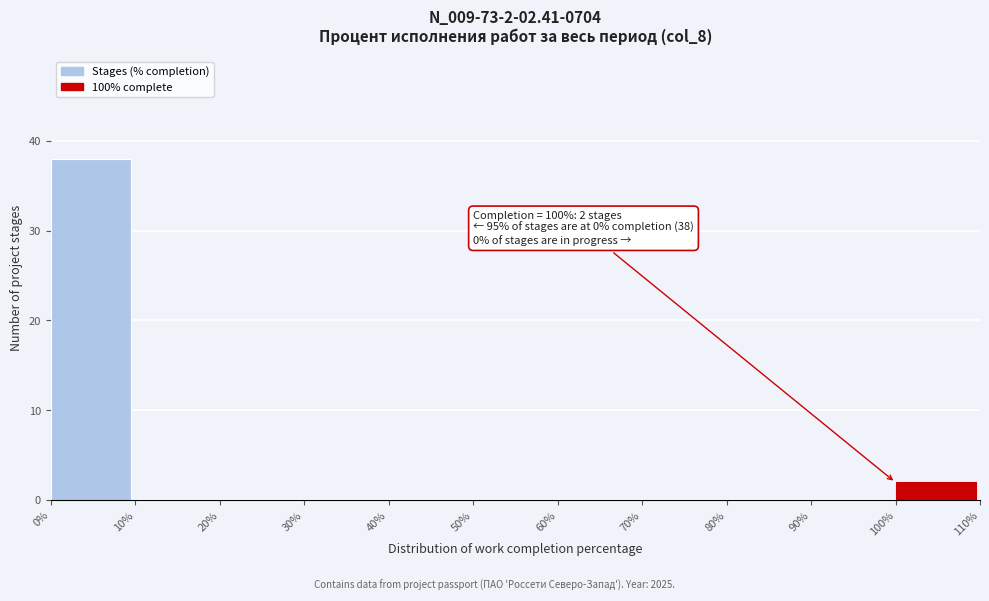

Over which range of the x-axis is the bar tallest?

0% to 10%